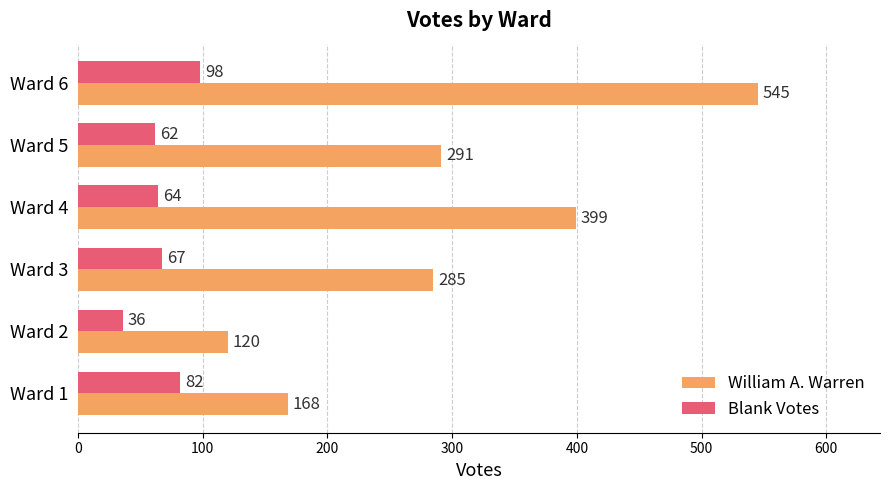

At how many categories does at least one series exceed 356?

2